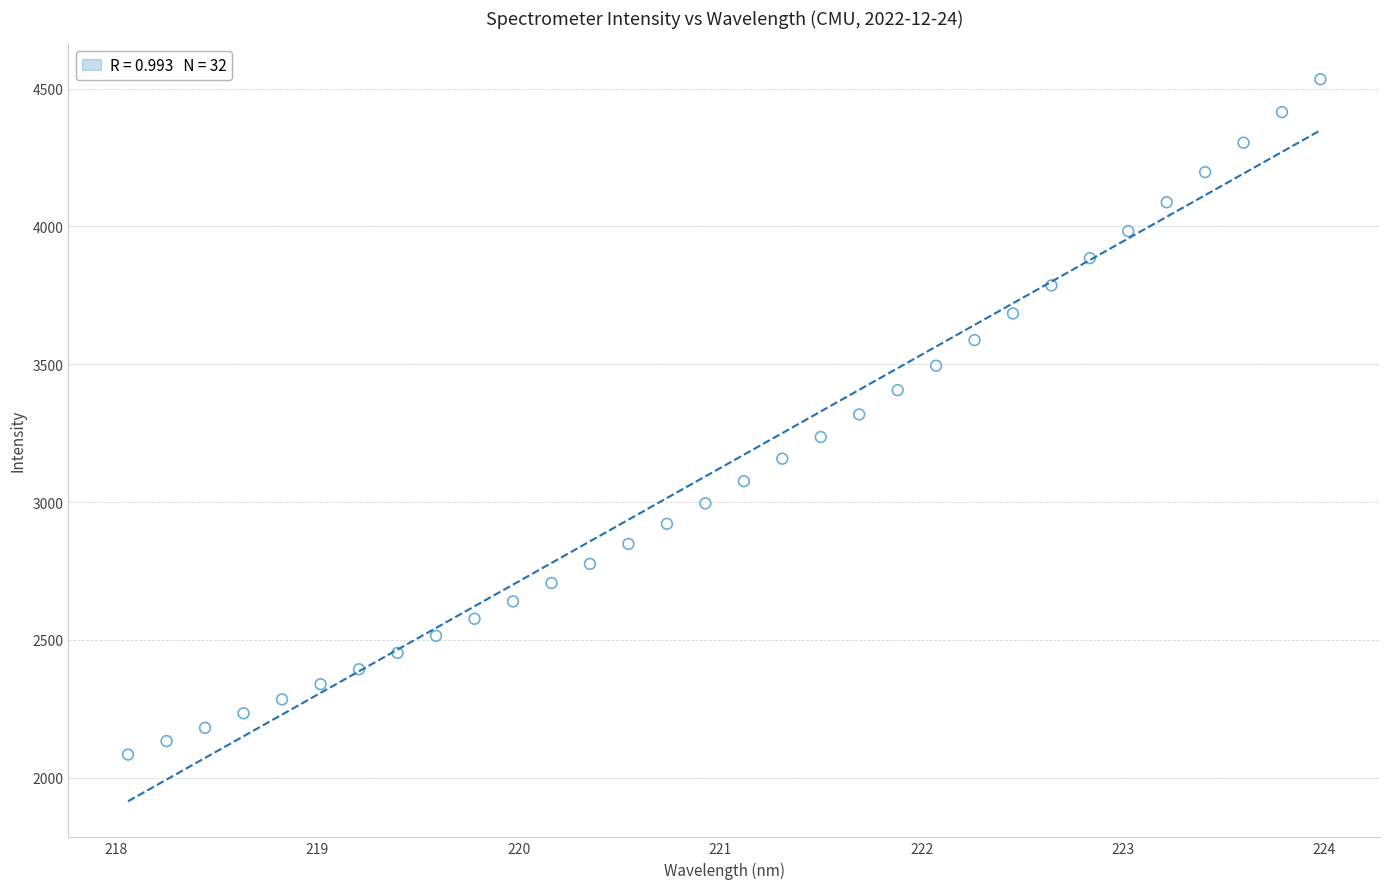

What is the range of Y values (max minus min)?

2449.3